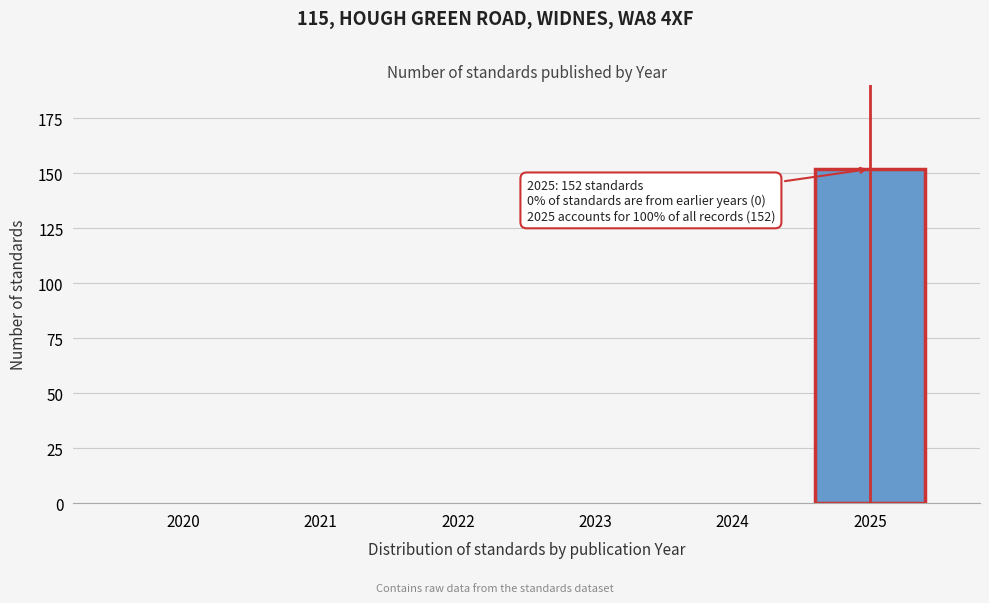

Reading left to right, what are all the values shown in this chart?

2020=0	2021=0	2022=0	2023=0	2024=0	2025=152